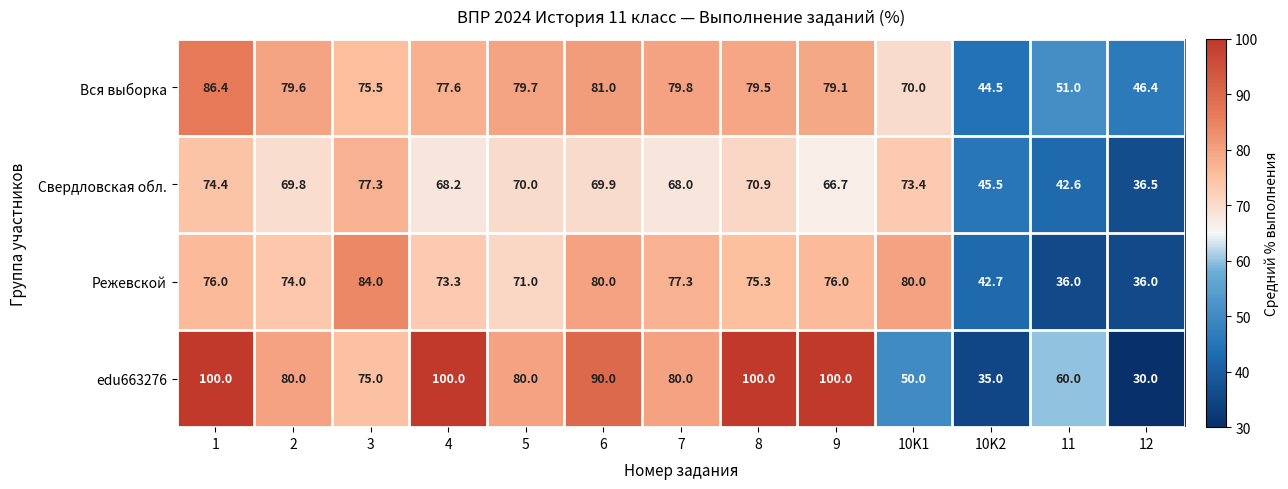

What is the minimum value shown in the chart?

30.0